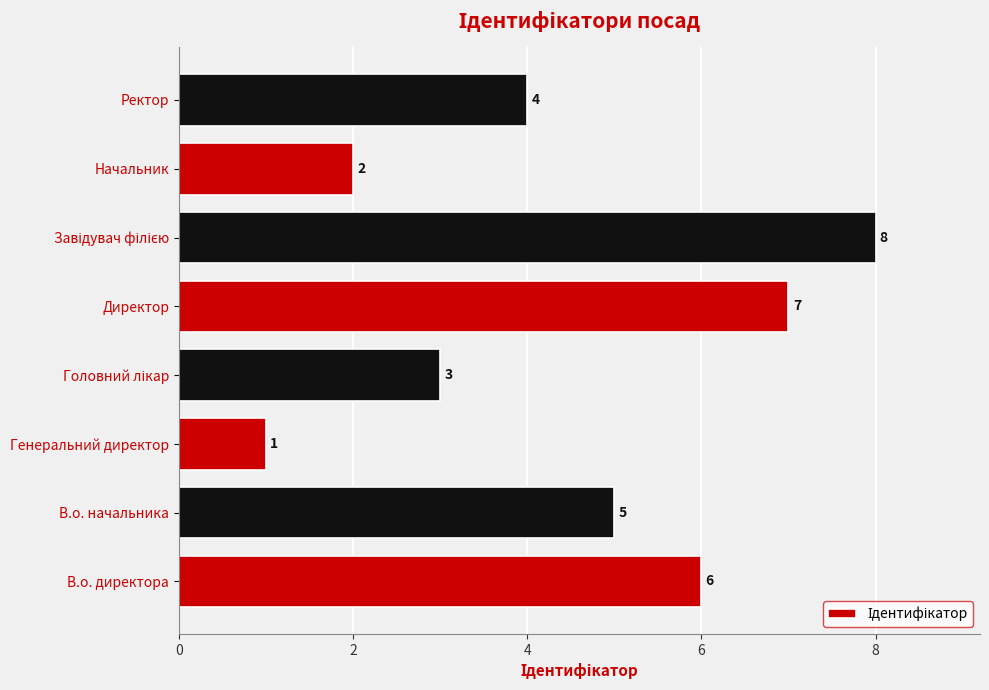

What is the maximum value shown in the chart?

8